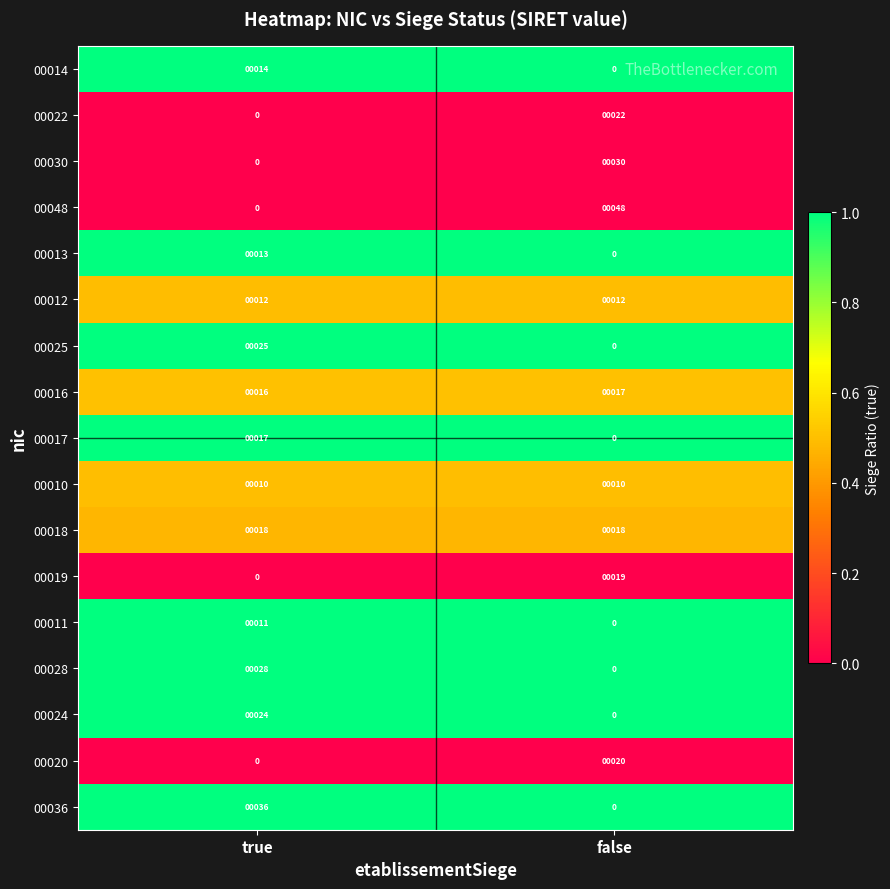

Rank the categories by 00016 value from lowest to highest.

true, false